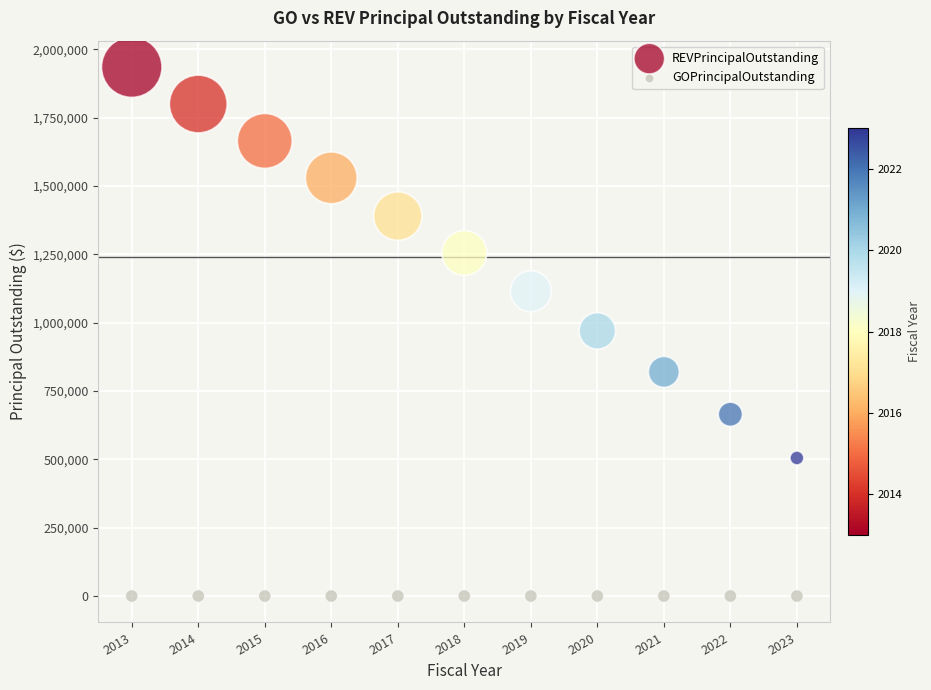

Which series reaches the maximum Y coordinate?

REVPrincipalOutstanding